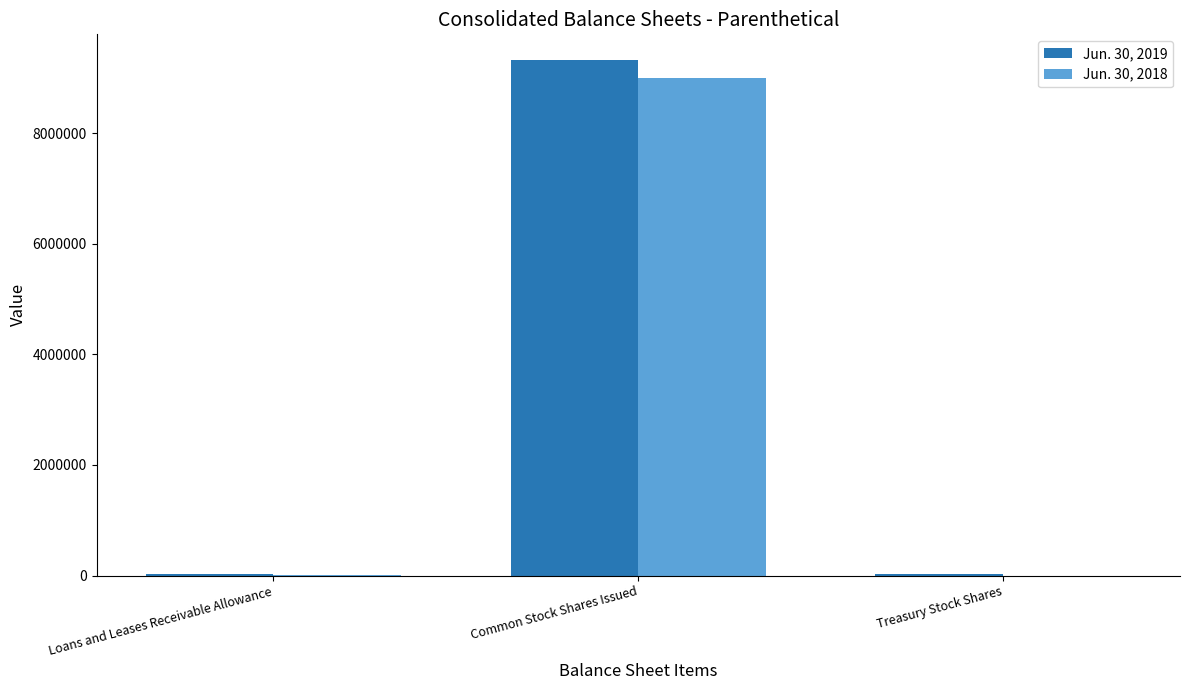

Which category has the highest value in the Jun. 30, 2019 series?

Common Stock Shares Issued